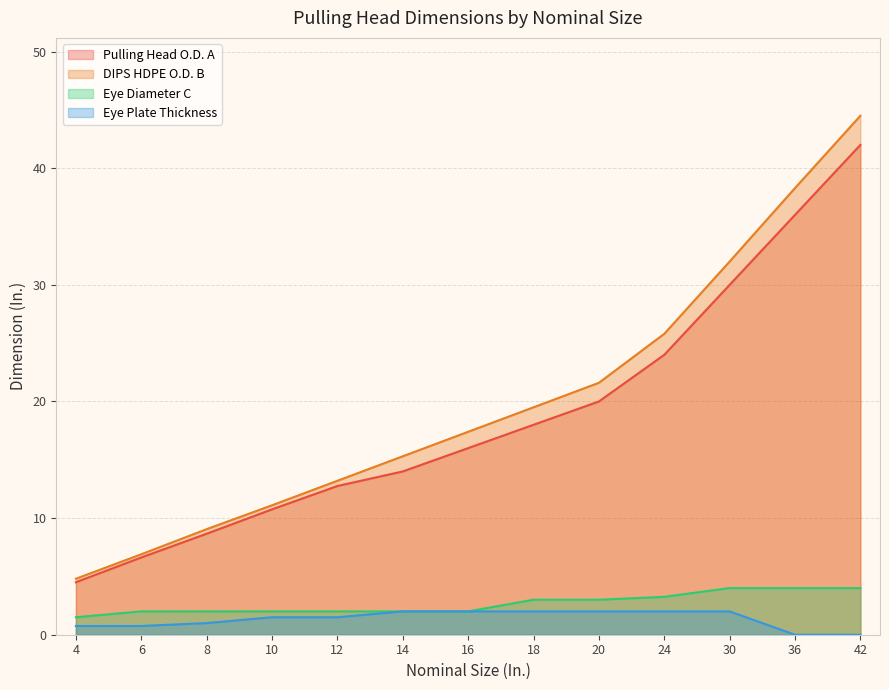

How many distinct data groups are displayed?

4